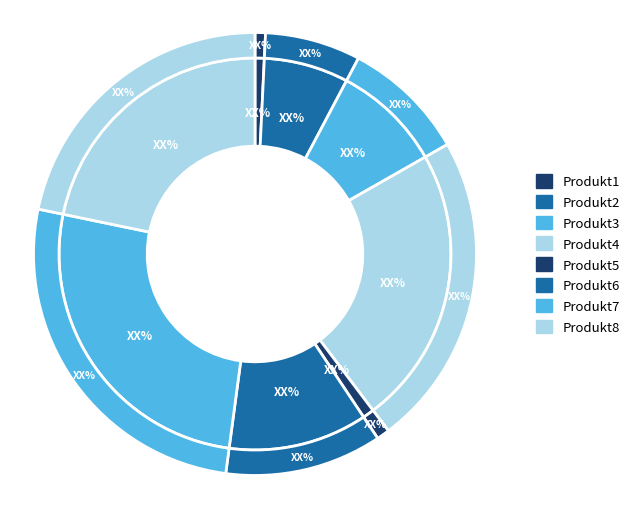

To the nearest percent, what percentage of the pie is Produkt2?

7%